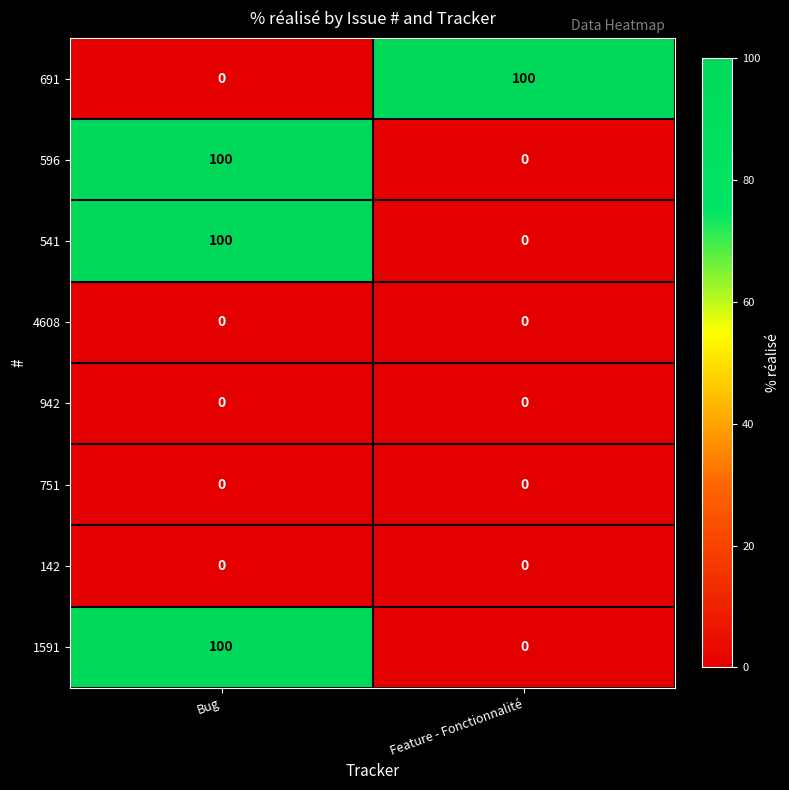

Reading left to right, what are all the values shown in this chart?

691: Bug=0	Feature - Fonctionnalité=100
596: Bug=100	Feature - Fonctionnalité=0
541: Bug=100	Feature - Fonctionnalité=0
4608: Bug=0	Feature - Fonctionnalité=0
942: Bug=0	Feature - Fonctionnalité=0
751: Bug=0	Feature - Fonctionnalité=0
142: Bug=0	Feature - Fonctionnalité=0
1591: Bug=100	Feature - Fonctionnalité=0